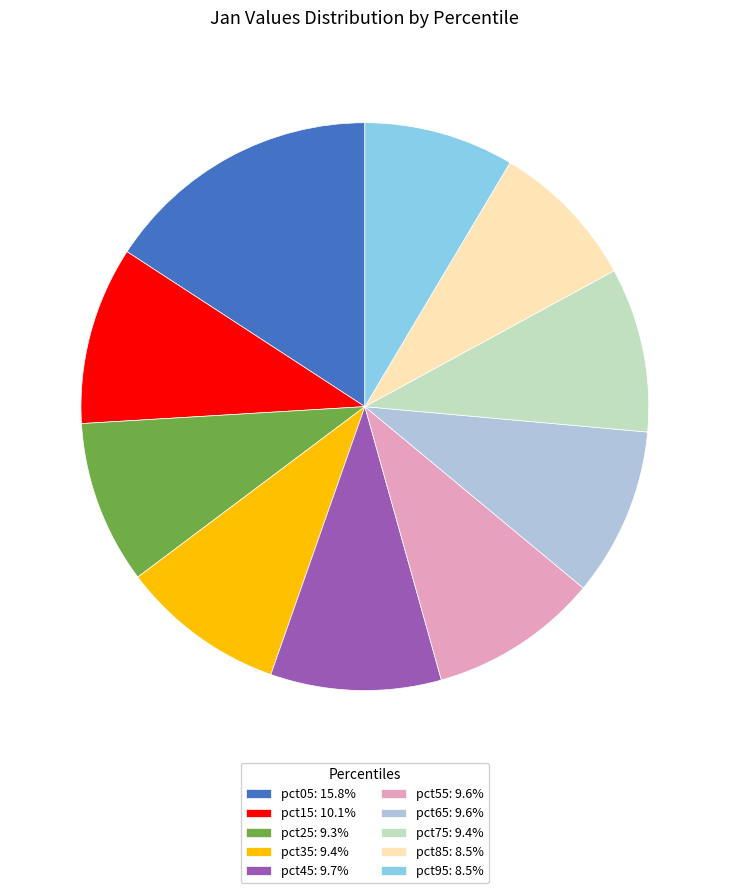

Approximately how many times larger is the value at pct45: 9.7% compared to pct75: 9.4%?

1.0